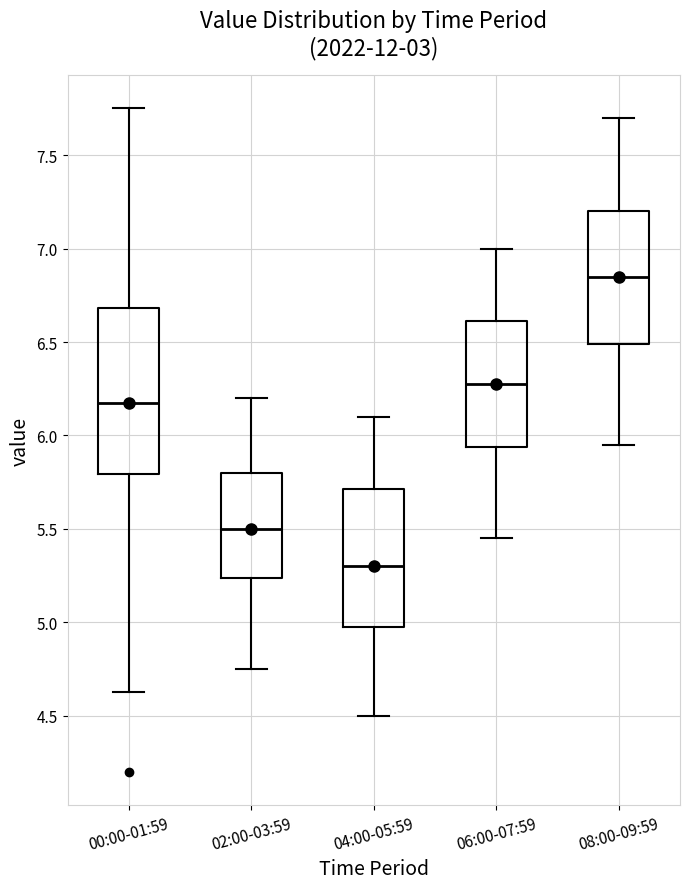

Which box has the lowest median line?

04:00-05:59